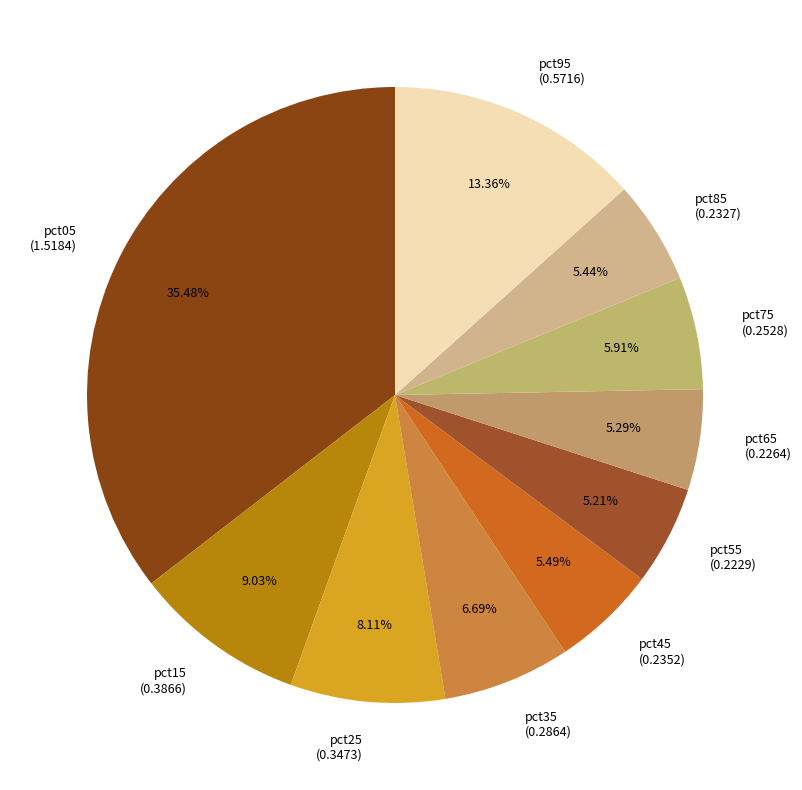

The pct05 slice represents 50% of the pie. True or false?

False